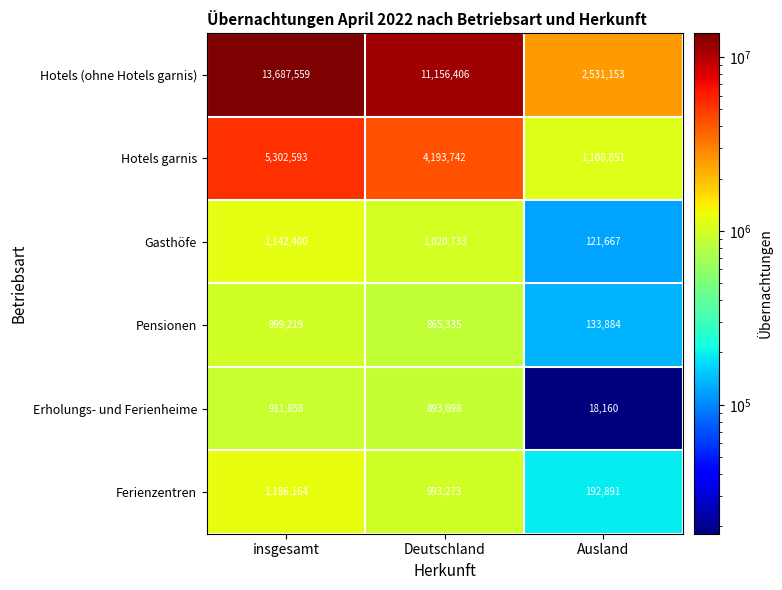

What is the spread (max minus min) of values at Ausland?

2512993